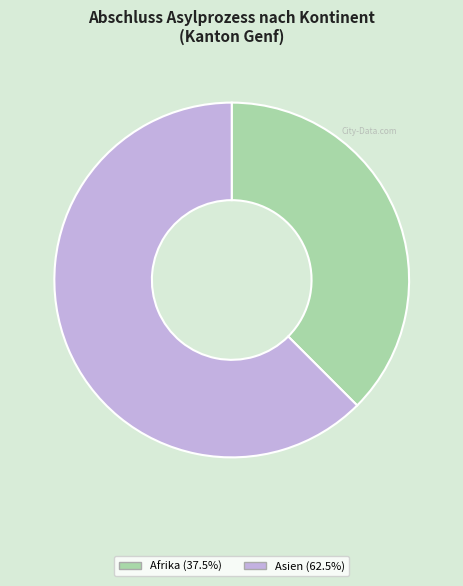

Count the number of slices in the pie.

2